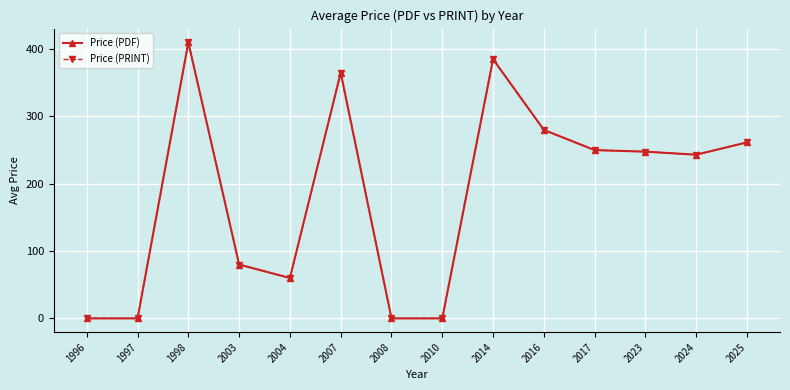

Which series has the widest spread of values?

Price (PDF)